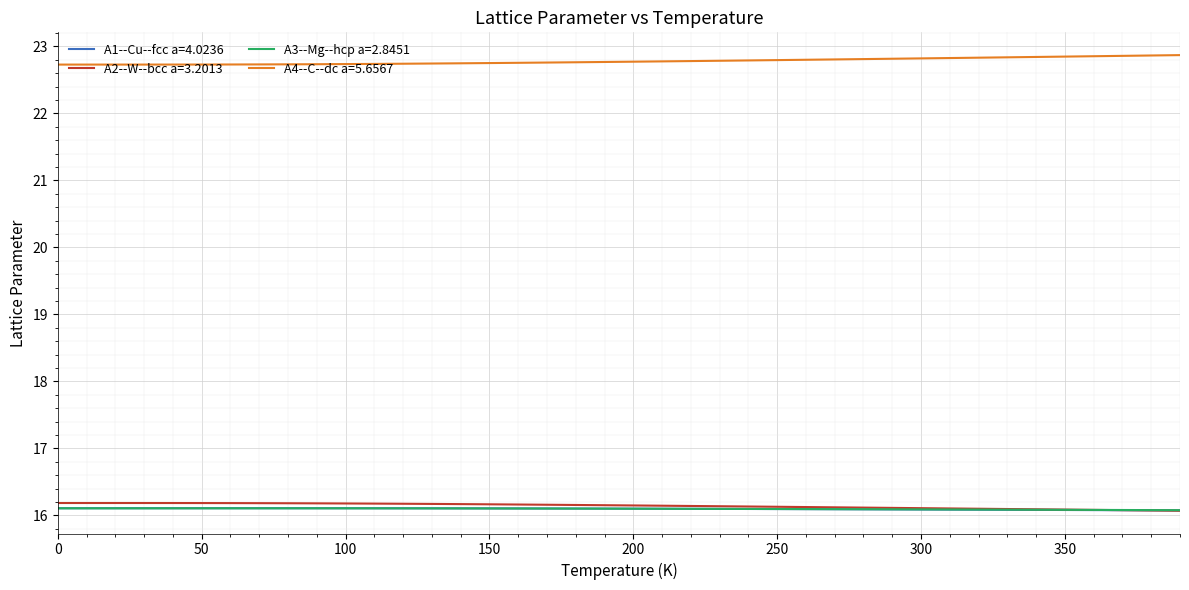

What is the lowest value of the A3--Mg--hcp a=2.8451 series?

16.1